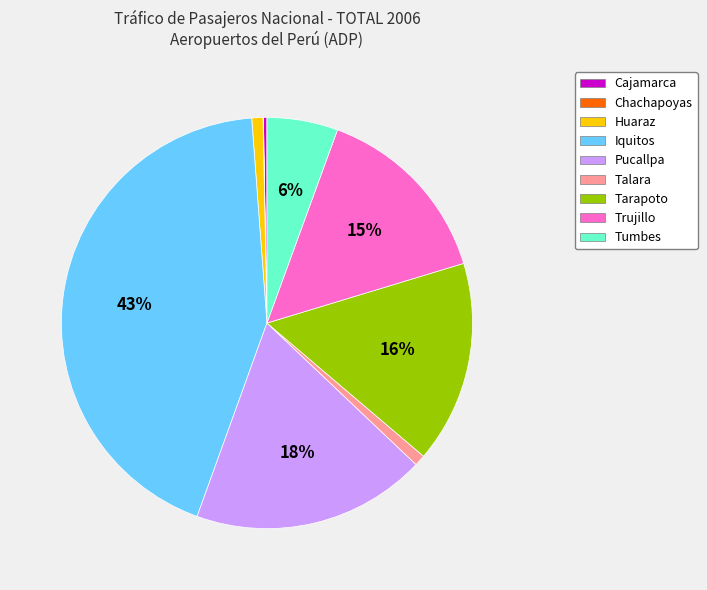

Which has a higher value, Tumbes or Tarapoto?

Tarapoto